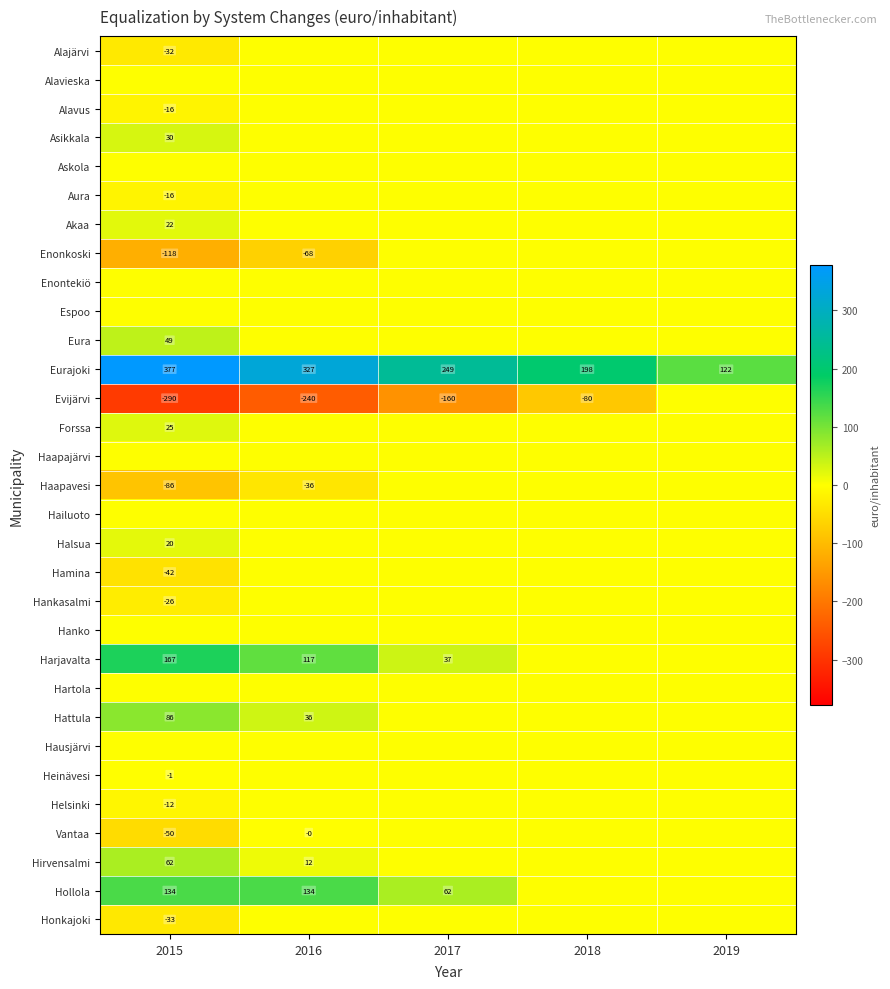

Rank the series by their maximum value, from lowest to highest.

Alajärvi, Alavieska, Alavus, Askola, Aura, Enonkoski, Enontekiö, Espoo, Evijärvi, Haapajärvi, Haapavesi, Hailuoto, Hamina, Hankasalmi, Hanko, Hartola, Hausjärvi, Heinävesi, Helsinki, Vantaa, Honkajoki, Halsua, Akaa, Forssa, Asikkala, Eura, Hirvensalmi, Hattula, Hollola, Harjavalta, Eurajoki